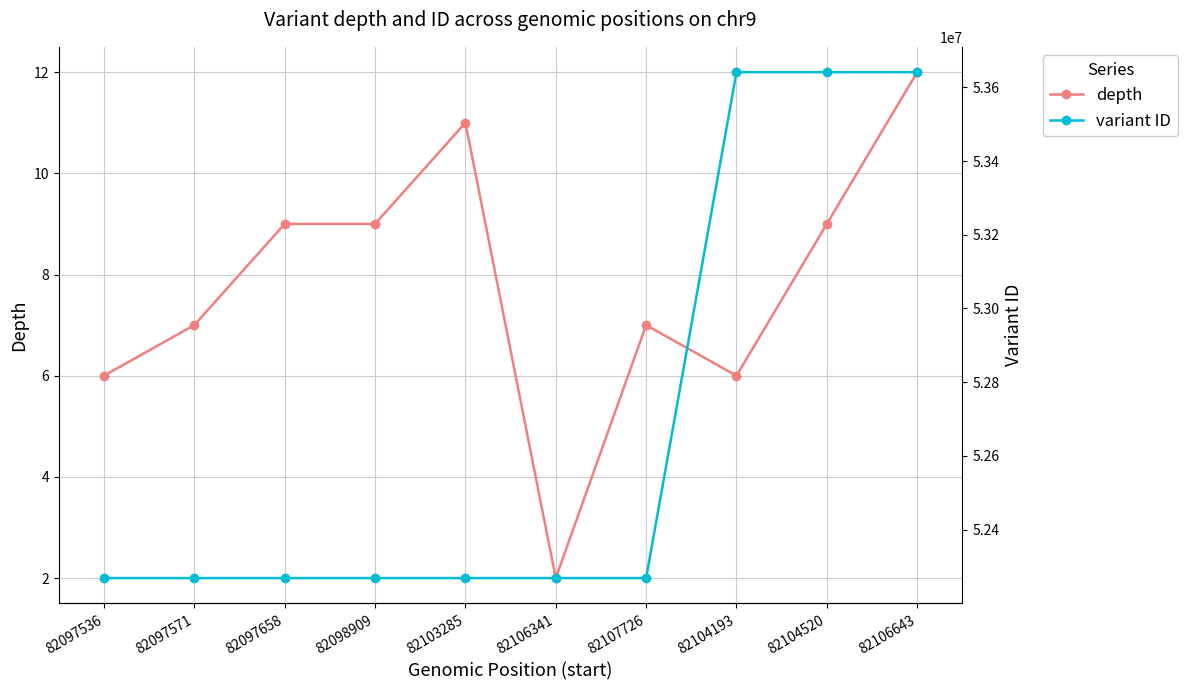

What position from the right is 82104520?

2